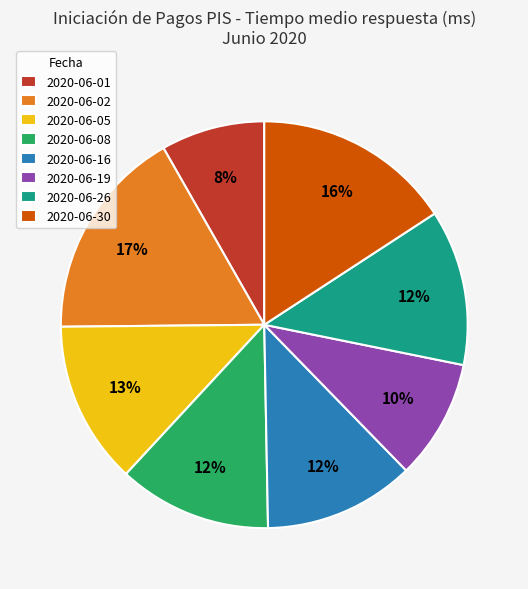

What percentage is the 2020-06-16 slice, to the nearest percent?

12%